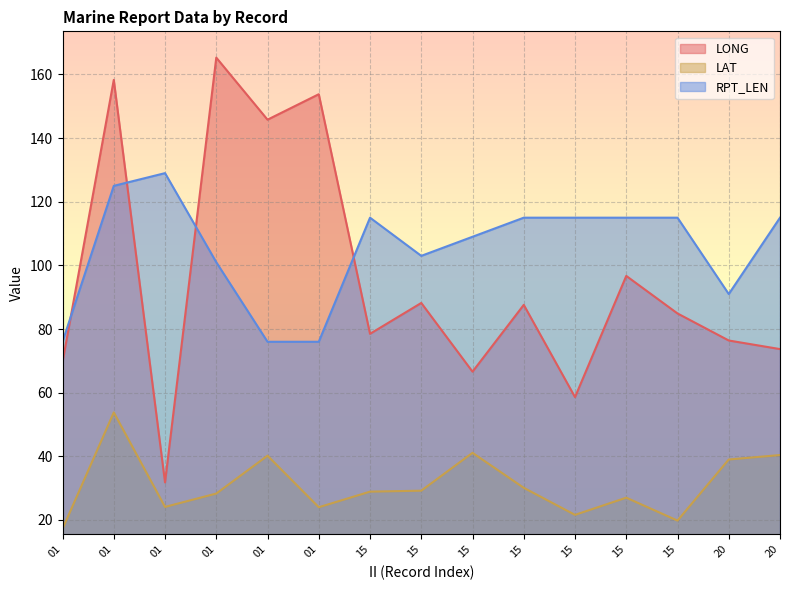

How many data points in LONG are above 84?

8